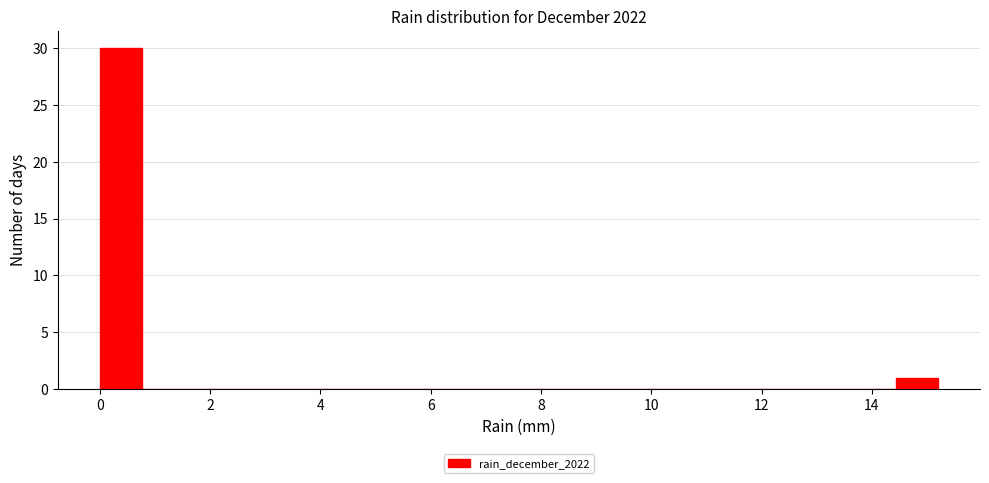

Around what value on the x-axis is the tallest bar? Give the approximate position of its centre, as read against the axis.

0.4